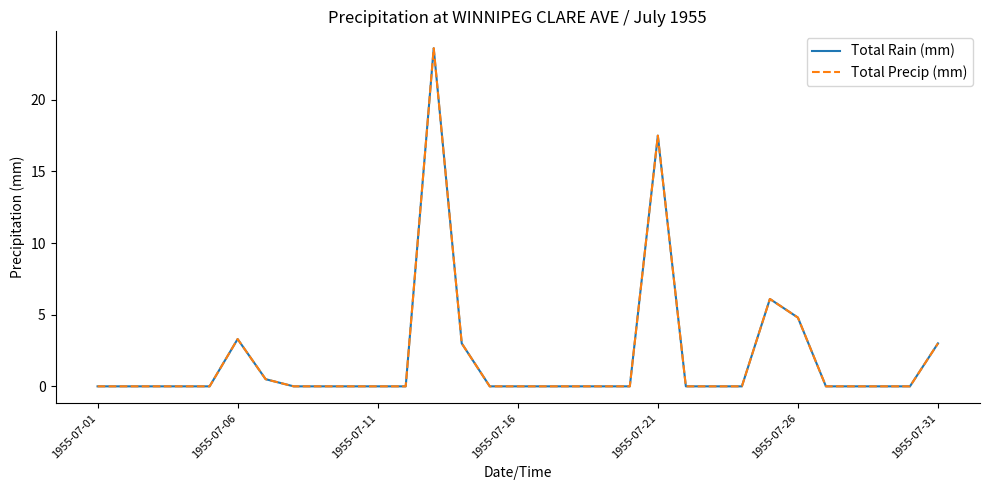

True or false: Total Precip (mm) and Total Rain (mm) cross at least once.

False